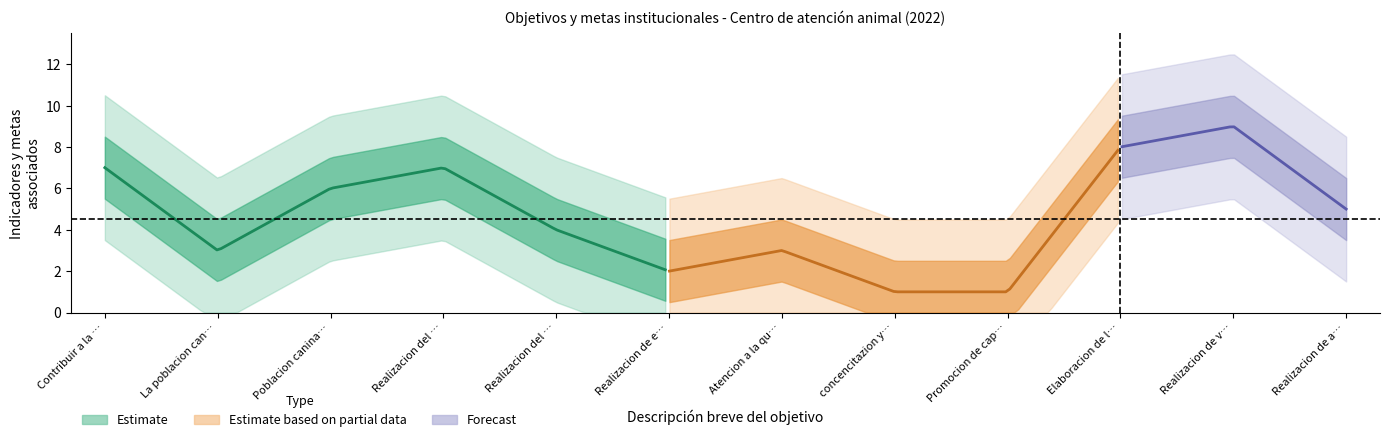

Reading left to right, list all the values displayed in this chart.

Contribuir a la creacion=7	La poblacion canina en situacion=3	Poblacion canina y felina=6	Realizacion del programa=7	Realizacion del evento ADOPTA=4	Realizacion de esterilizaciones=2	Atencion a la queja=3	concencitazion y educacion=1	Promocion de capsulas=1	Elaboracion de la propuesta=8	Realizacion de verificaciones=9	Realizacion de adopciones=5